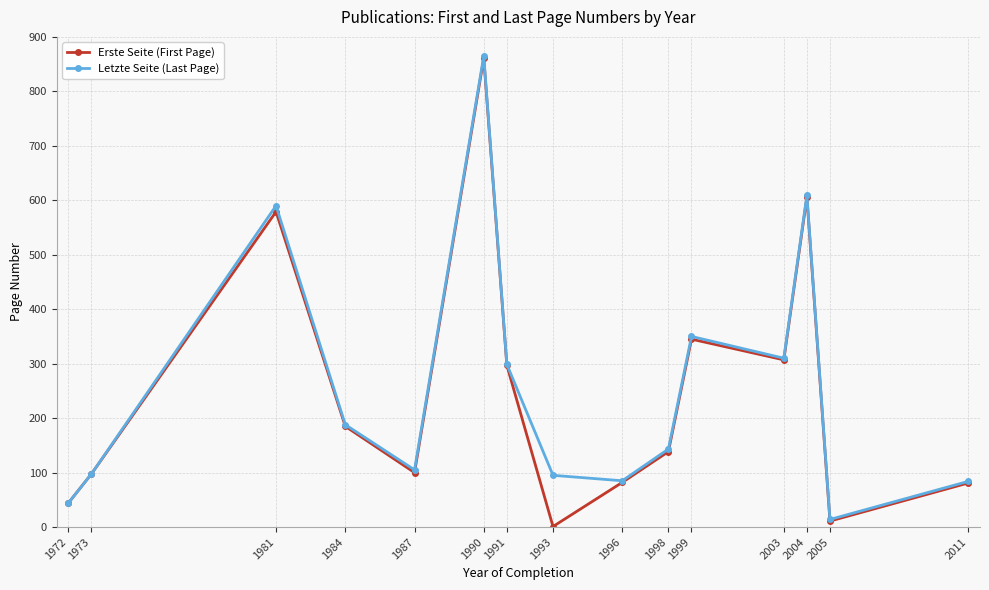

What is the total value across all series at 1984?

373.0